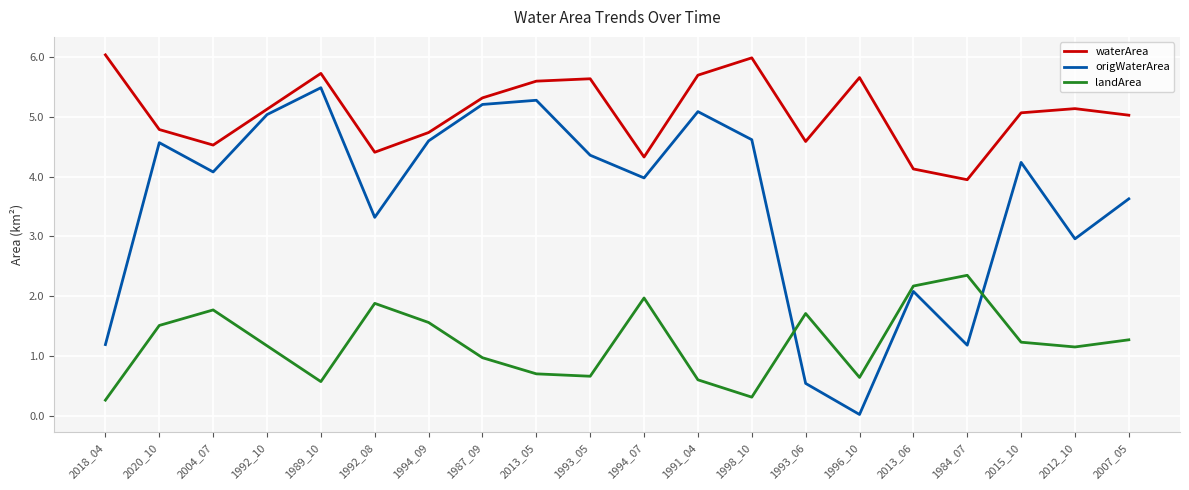

What is the highest value of the waterArea series?

6.0